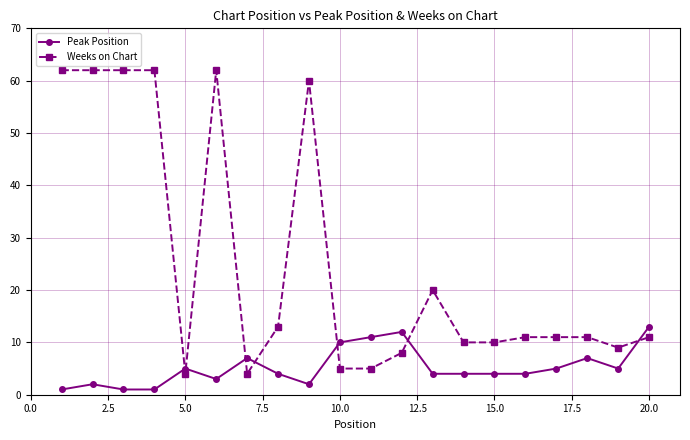

Does the chart display data point markers on the line(s)?

Yes